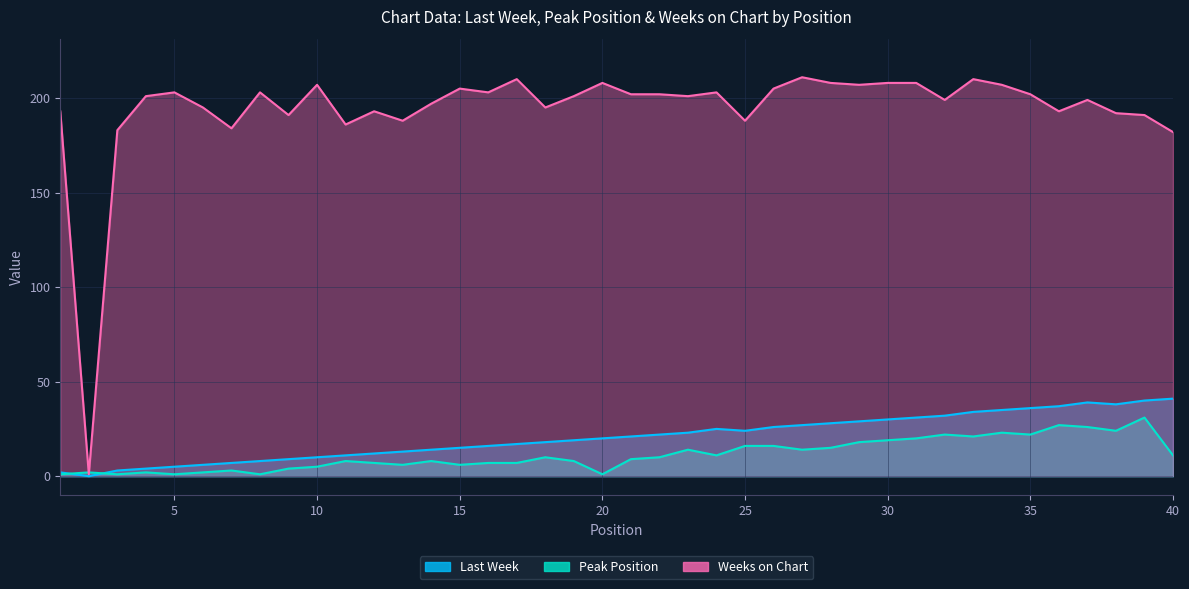

Where is the first local maximum for Peak Position?

2